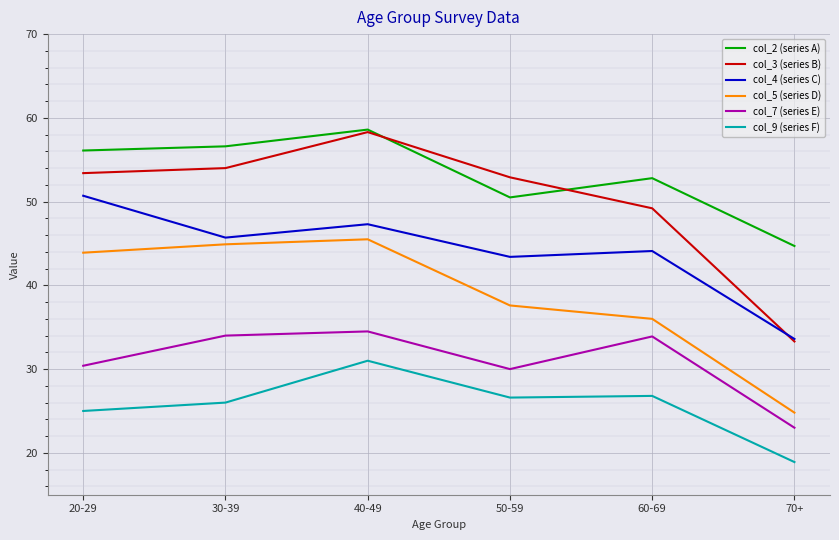

True or false: col_9 (series F) and col_5 (series D) cross at least once.

False